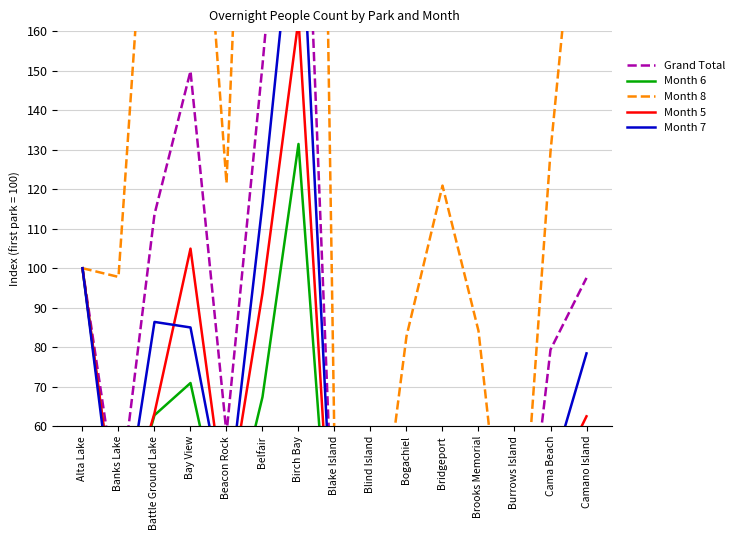

At how many categories does at least one series exceed 275?

2